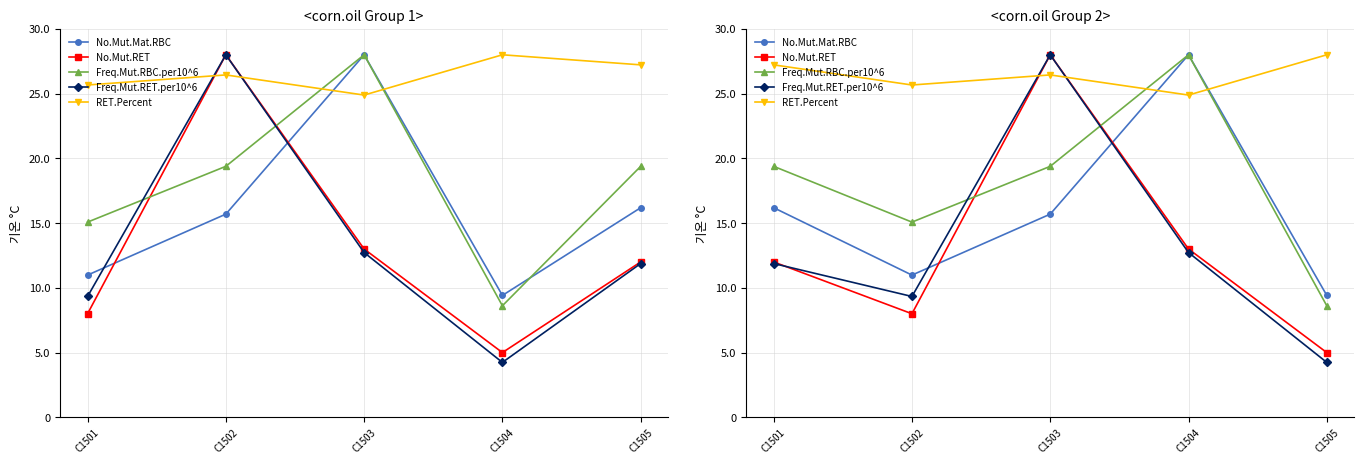

In Freq.Mut.RET.per10^6, how many points are lower than both neighbors (excluding endpoints)?

1